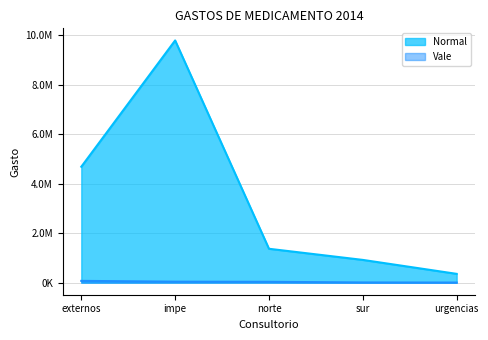

What is the label of the 2nd point from the left?

impe